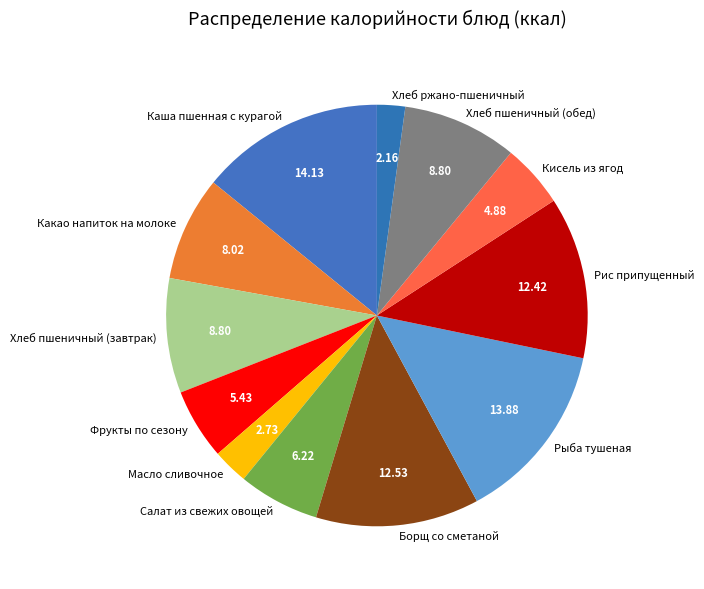

How many slices are in this pie chart?

12